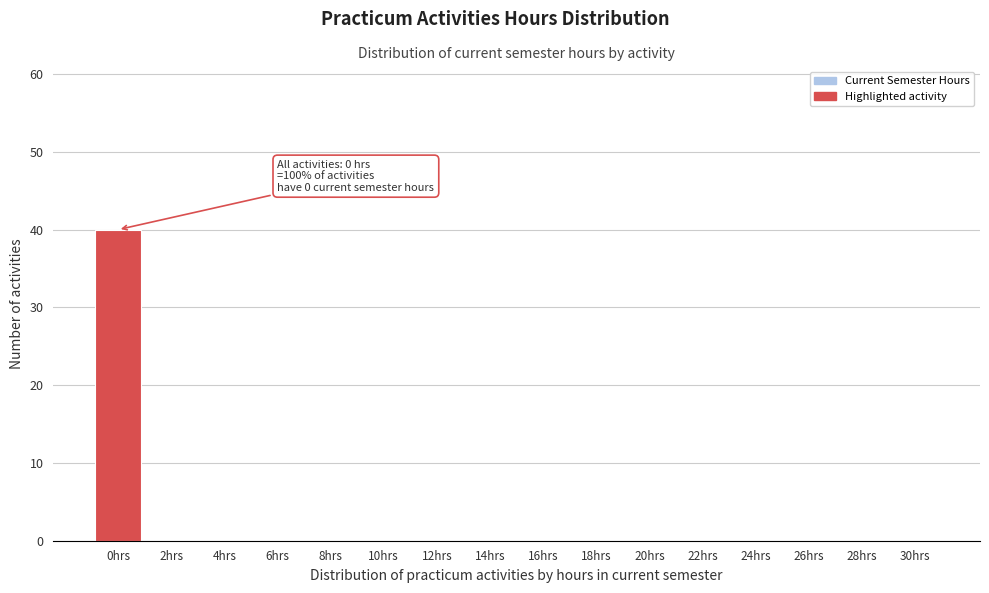

Reading left to right, list all the values displayed in this chart.

0hrs=40	2hrs=0	4hrs=0	6hrs=0	8hrs=0	10hrs=0	12hrs=0	14hrs=0	16hrs=0	18hrs=0	20hrs=0	22hrs=0	24hrs=0	26hrs=0	28hrs=0	30hrs=0